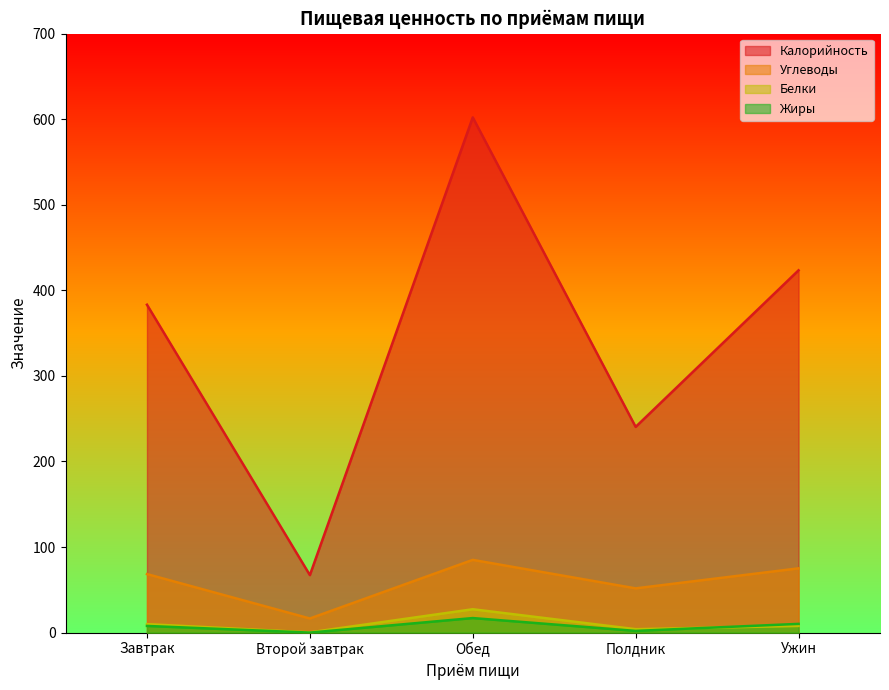

Reading left to right, extract all data points from this chart.

Калорийность: Завтрак=383.2	Второй завтрак=67.2	Обед=602.1	Полдник=240.4	Ужин=423.4
Углеводы: Завтрак=68.4	Второй завтрак=16.5	Обед=85.0	Полдник=51.7	Ужин=75.1
Белки: Завтрак=9.9	Второй завтрак=0.3	Обед=27.3	Полдник=4.0	Ужин=7.8
Жиры: Завтрак=7.8	Второй завтрак=0.0	Обед=17.0	Полдник=2.0	Ужин=10.2